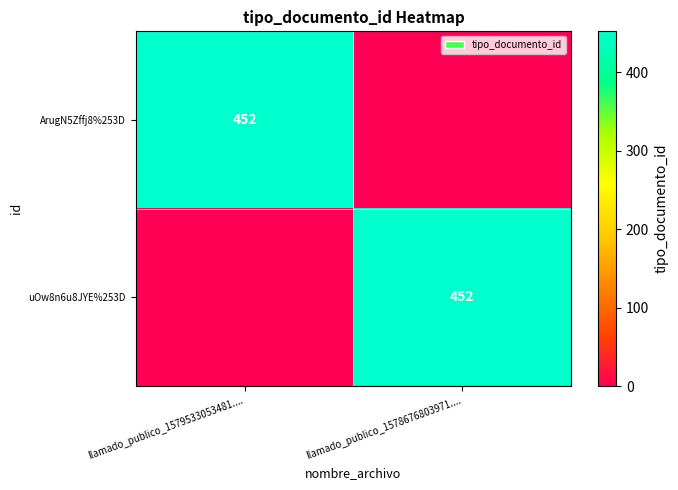

How many distinct data groups are displayed?

2